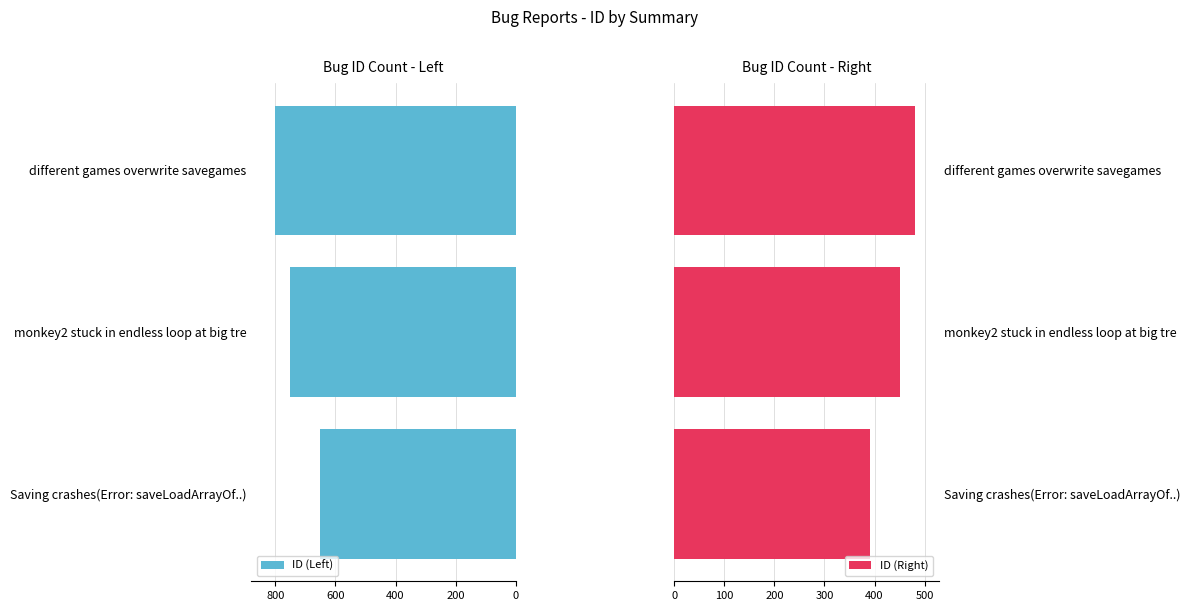

What is the sum of all ID (Left) values?

2200